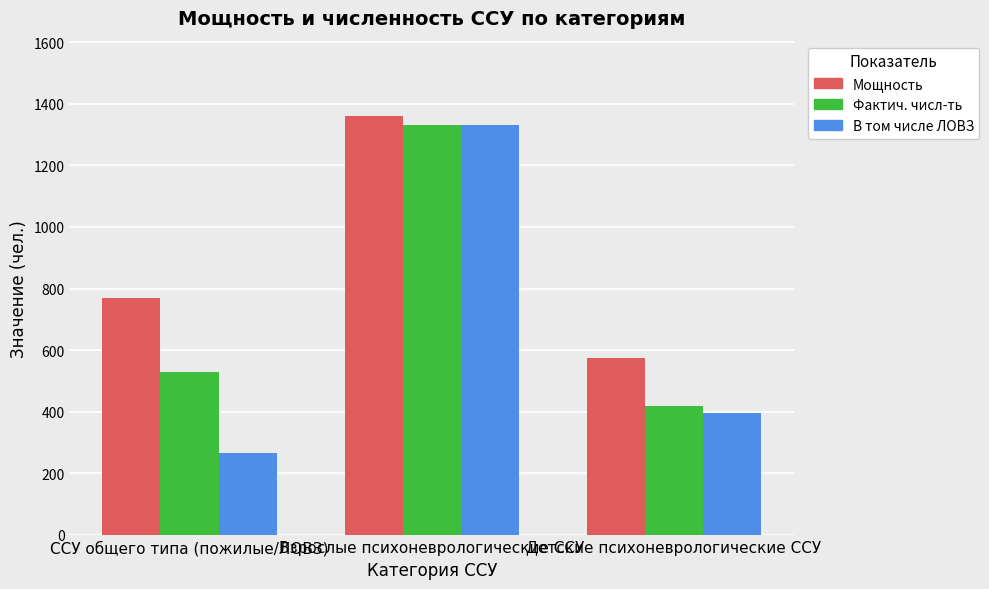

Between ССУ общего типа (пожилые/ЛОВЗ) and Детские психоневрологические ССУ, which series saw the biggest shift?

Мощность